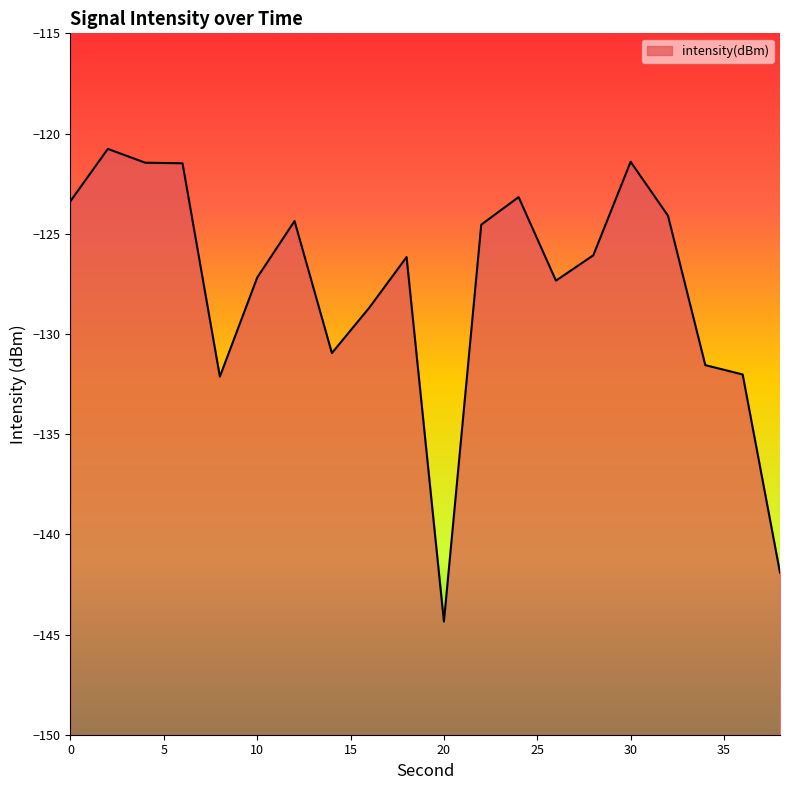

Count the number of data series in this chart.

1